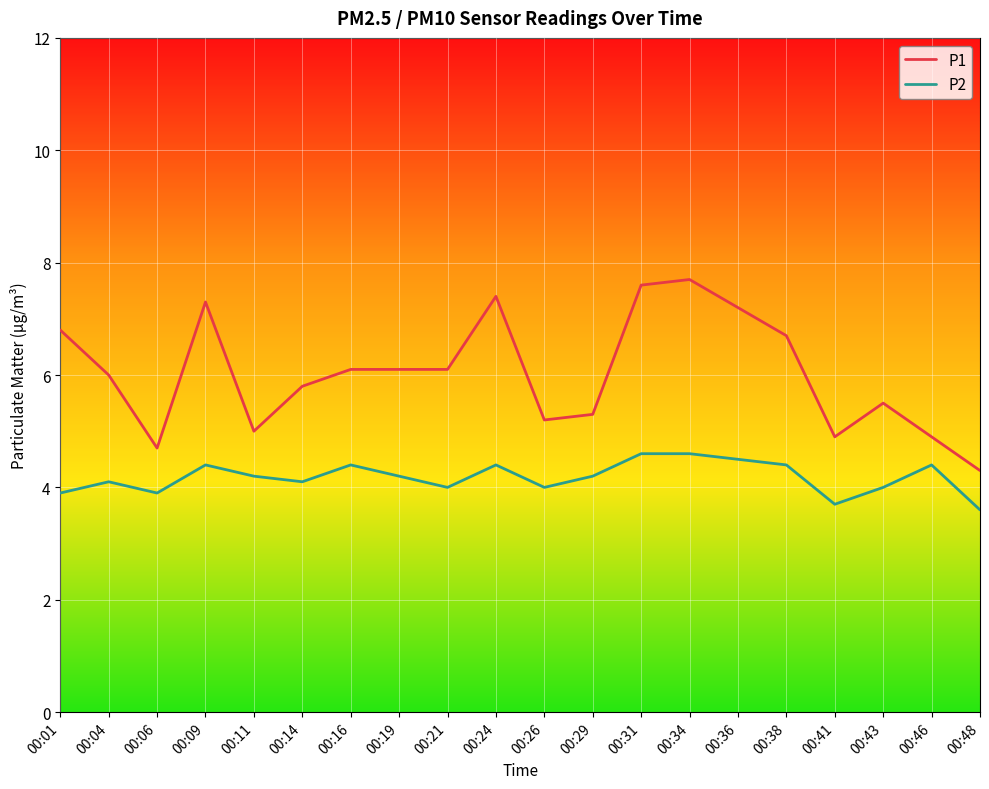

Reading right to left, list all the values displayed in this chart.

P1: 4.3	4.9	5.5	4.9	6.7	7.2	7.7	7.6	5.3	5.2	7.4	6.1	6.1	6.1	5.8	5.0	7.3	4.7	6.0	6.8
P2: 3.6	4.4	4.0	3.7	4.4	4.5	4.6	4.6	4.2	4.0	4.4	4.0	4.2	4.4	4.1	4.2	4.4	3.9	4.1	3.9